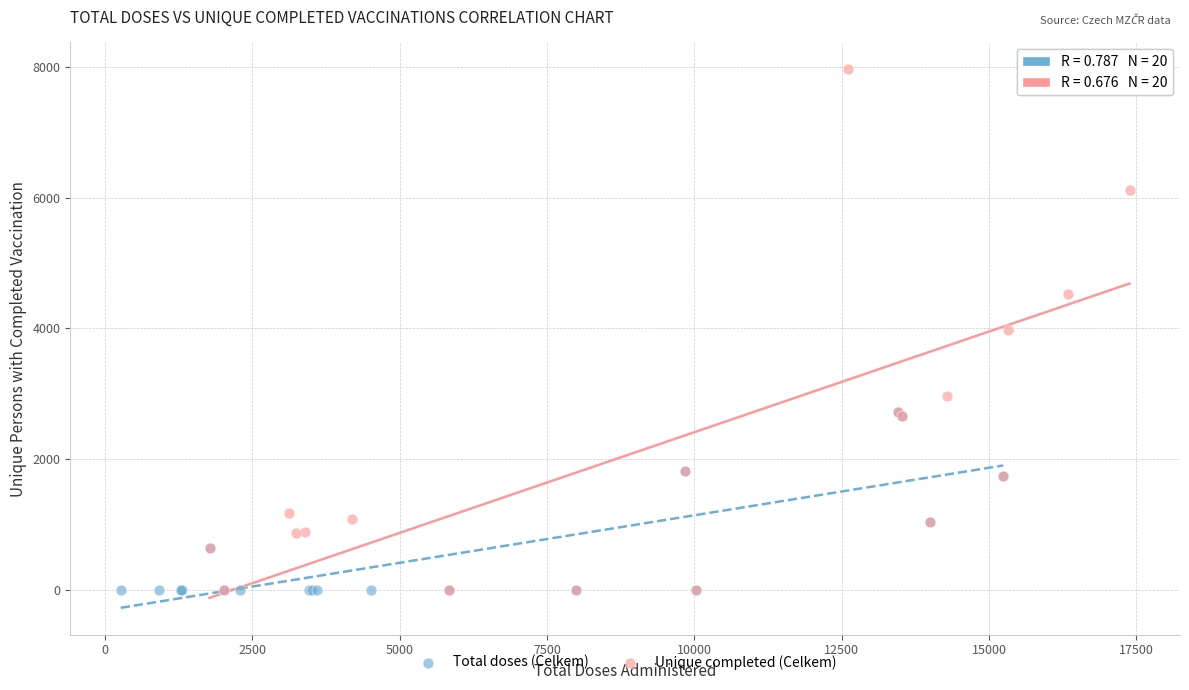

What are all the series names shown in the legend?

Total doses (Celkem), Unique completed (Celkem)